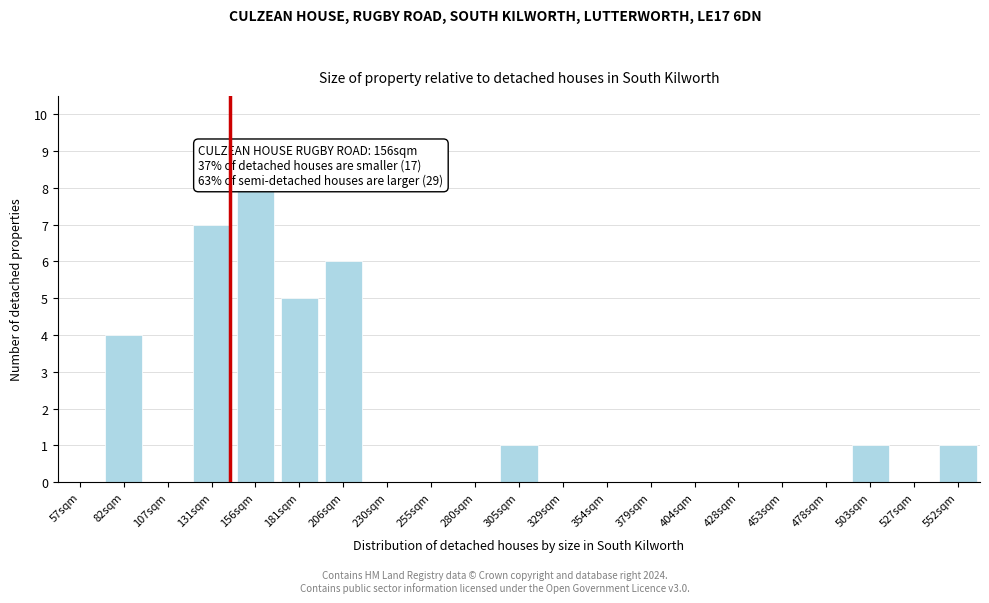

Reading left to right, list all the values displayed in this chart.

57sqm=0	82sqm=4	107sqm=0	131sqm=7	156sqm=8	181sqm=5	206sqm=6	230sqm=0	255sqm=0	280sqm=0	305sqm=1	329sqm=0	354sqm=0	379sqm=0	404sqm=0	428sqm=0	453sqm=0	478sqm=0	503sqm=1	527sqm=0	552sqm=1